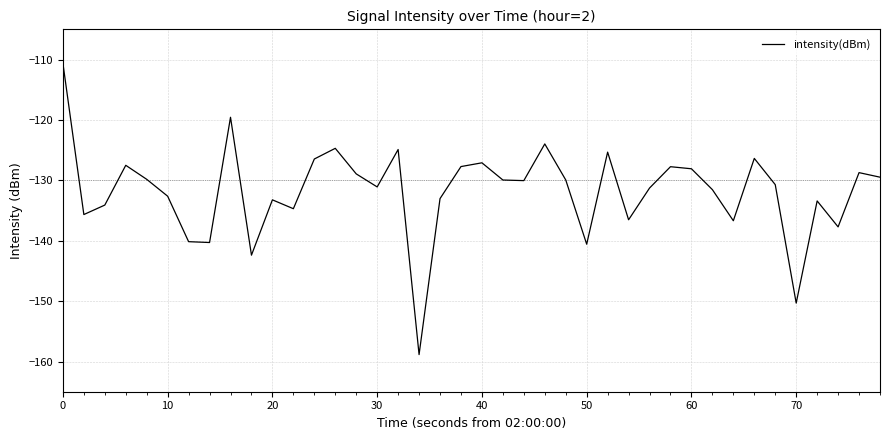

What is the sum of all values?

-5271.9